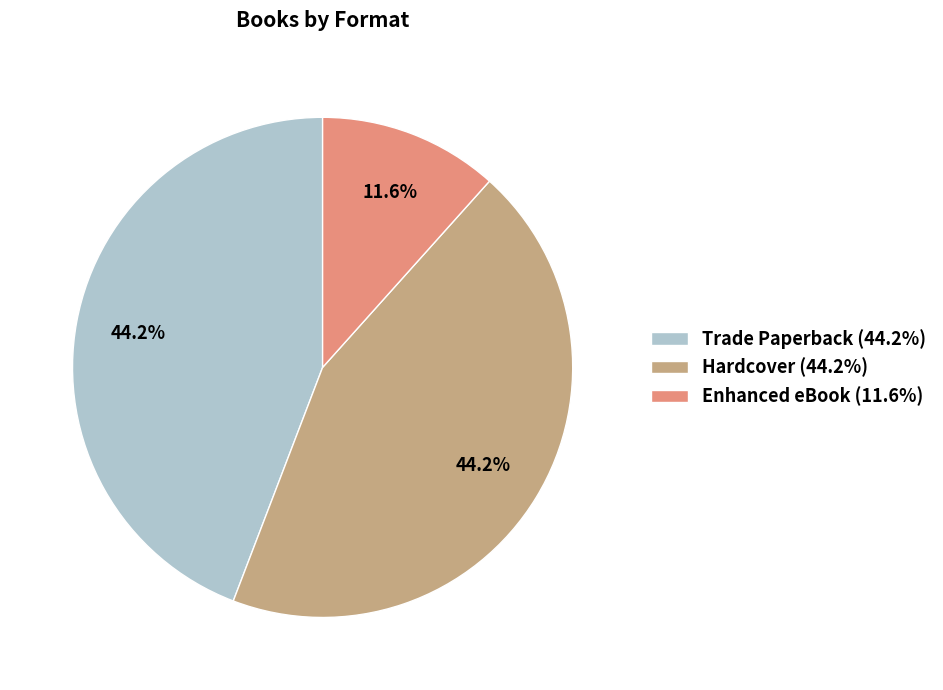

To the nearest percent, what is the average slice percentage?

33%